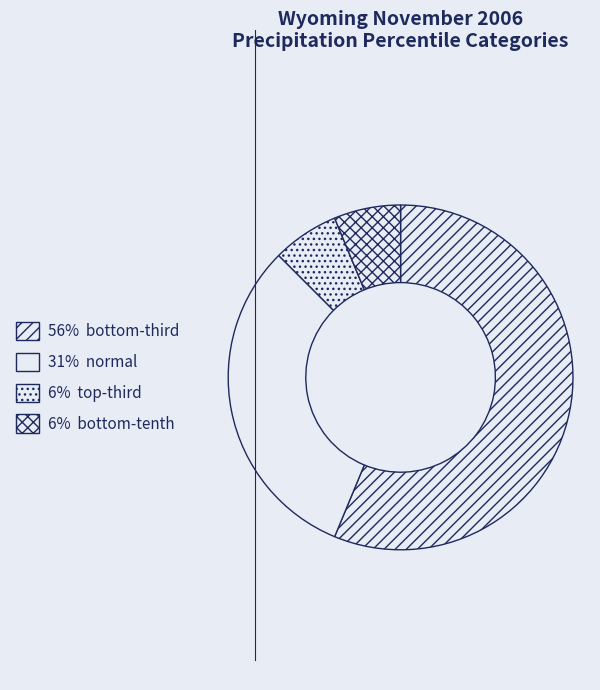

How many segments does this pie chart have?

4